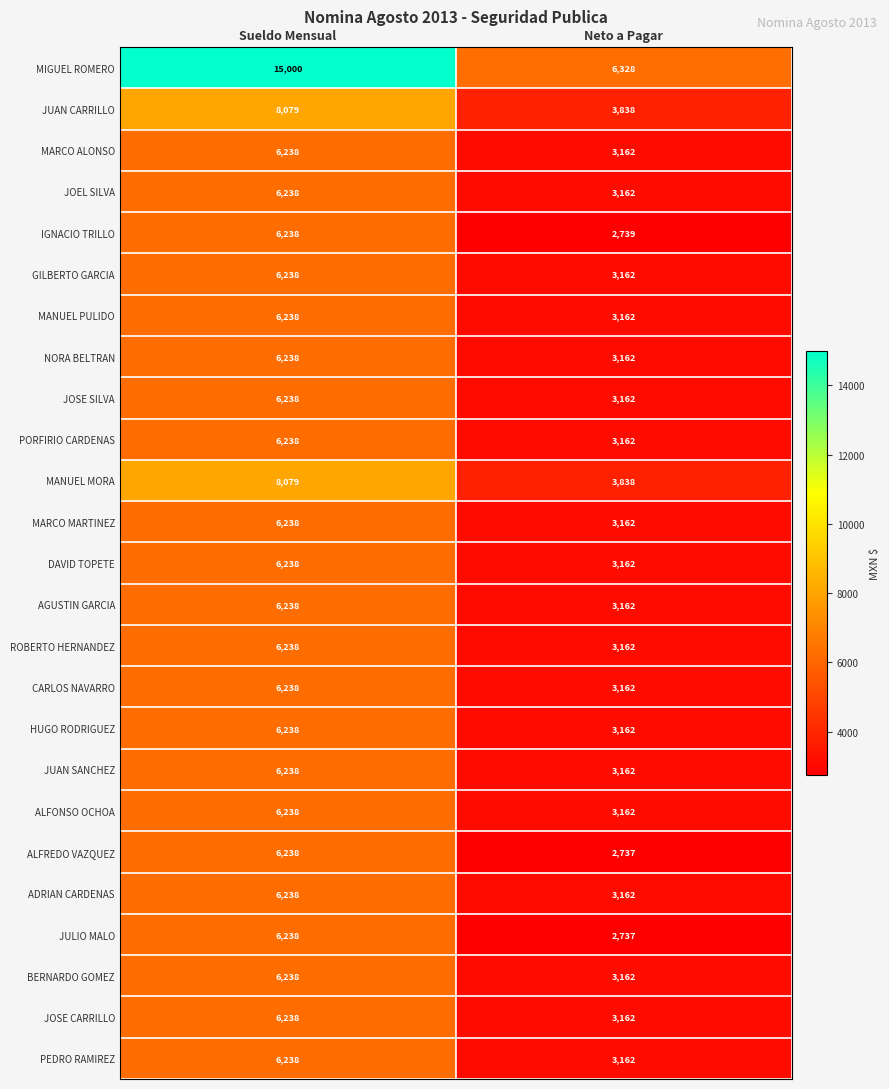

What is the total value across all series at Sueldo Mensual?

168394